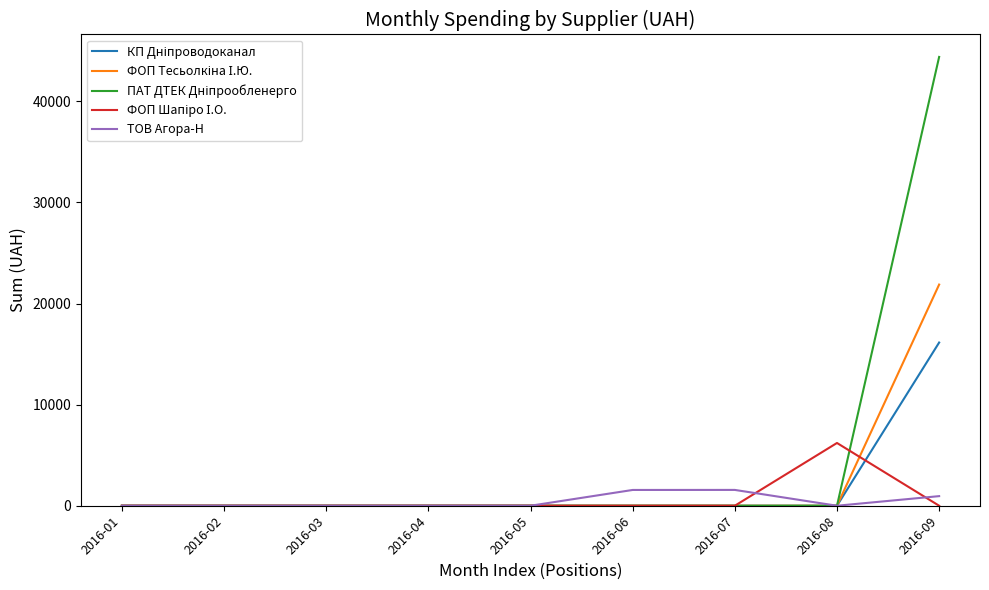

At which category is the sum across all series the highest?

2016-09